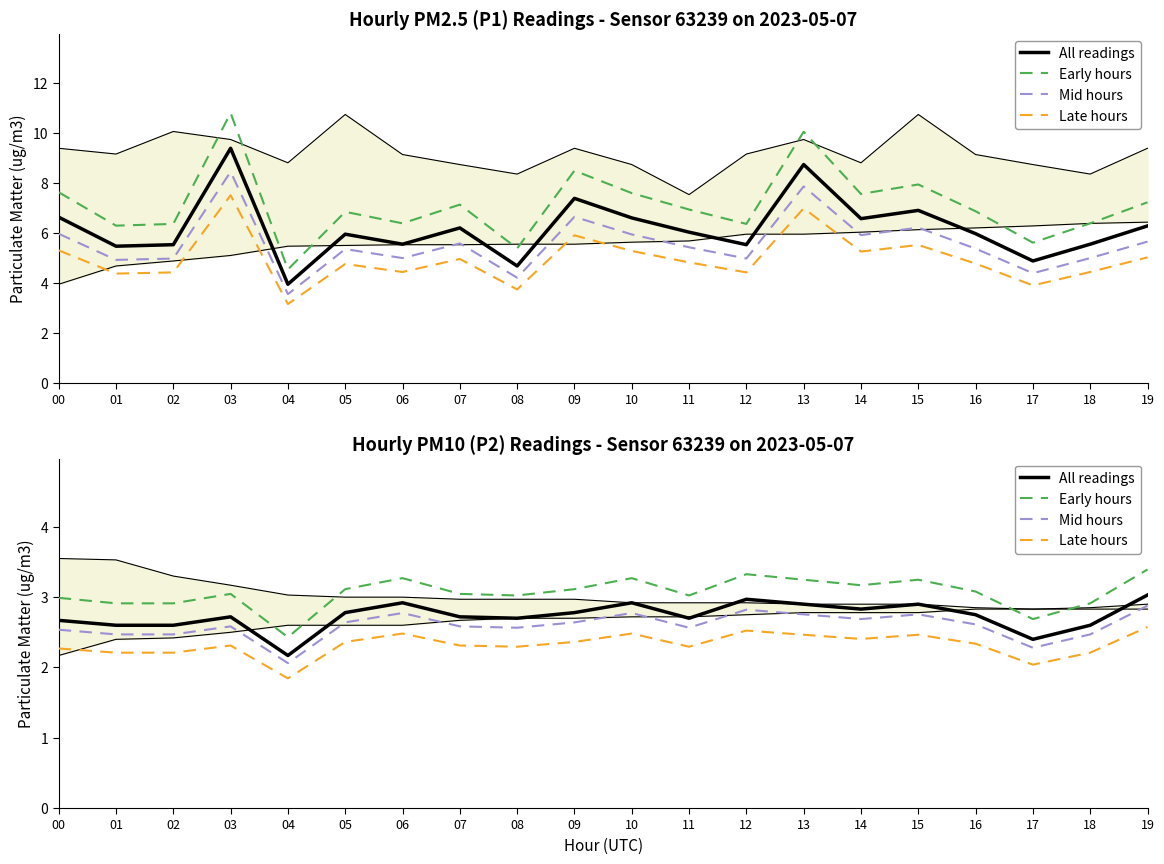

List the labels in order of Mid hours value, smallest first.

04, 17, 01, 02, 18, 00, 08, 11, 03, 07, 16, 05, 09, 14, 13, 15, 06, 10, 12, 19